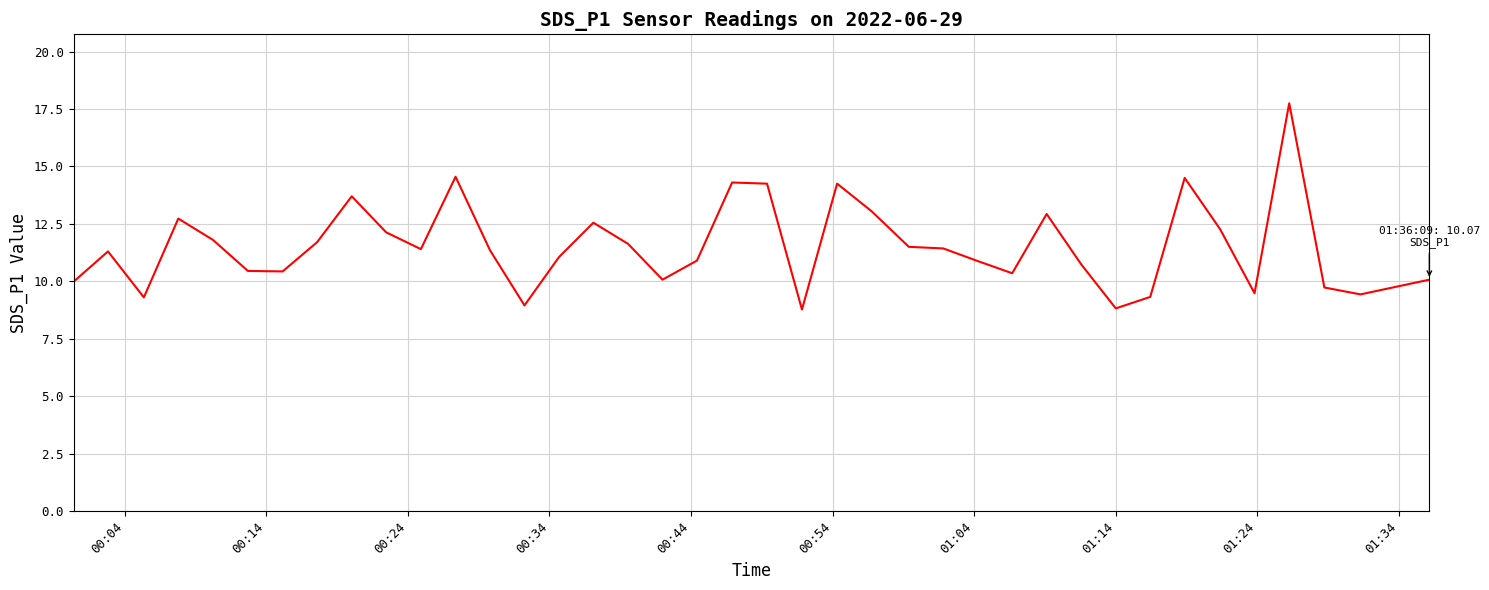

What is the difference between the maximum and minimum values?

9.0